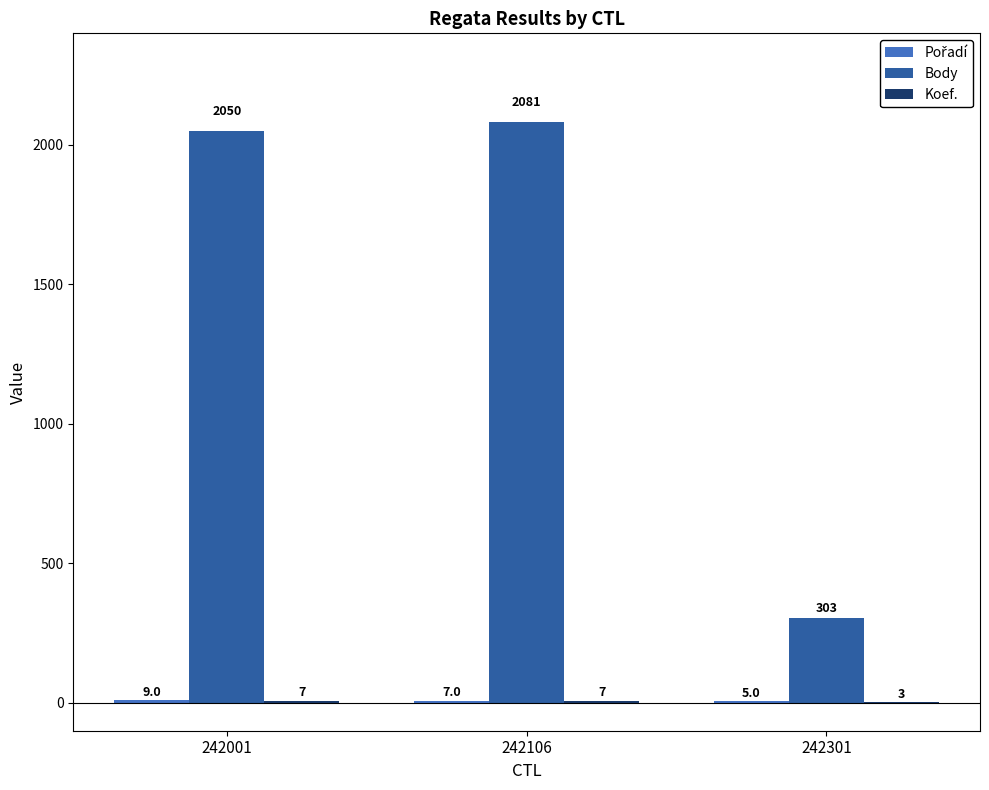

At which label is Body closest to 1192?

242001